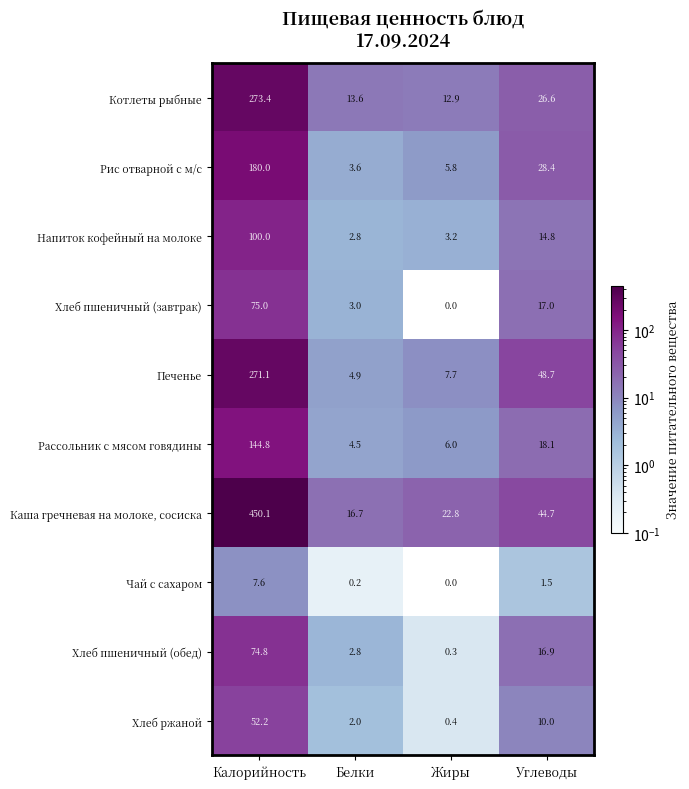

List the series in order of their peak value, lowest first.

Чай с сахаром, Хлеб ржаной, Хлеб пшеничный (обед), Хлеб пшеничный (завтрак), Напиток кофейный на молоке, Рассольник с мясом говядины, Рис отварной с м/с, Печенье, Котлеты рыбные, Каша гречневая на молоке, сосиска